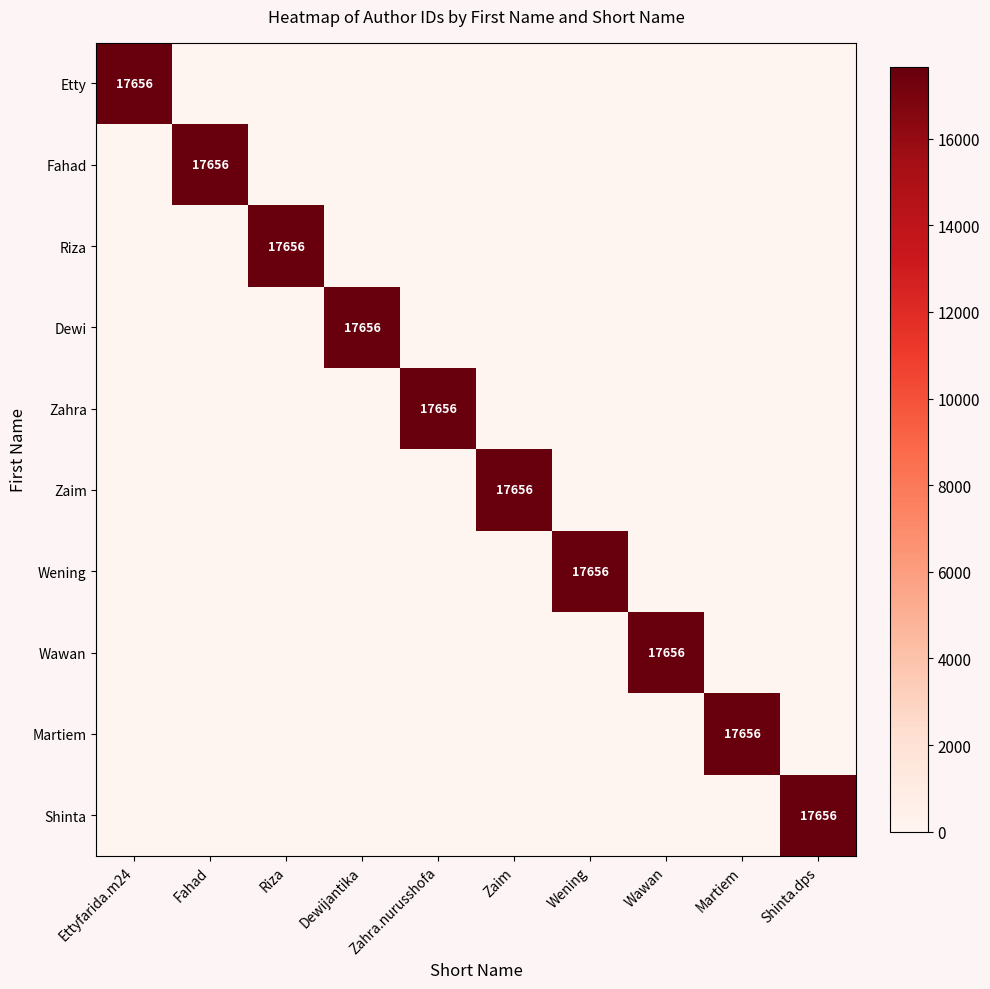

How many data points in Riza are above 0?

1